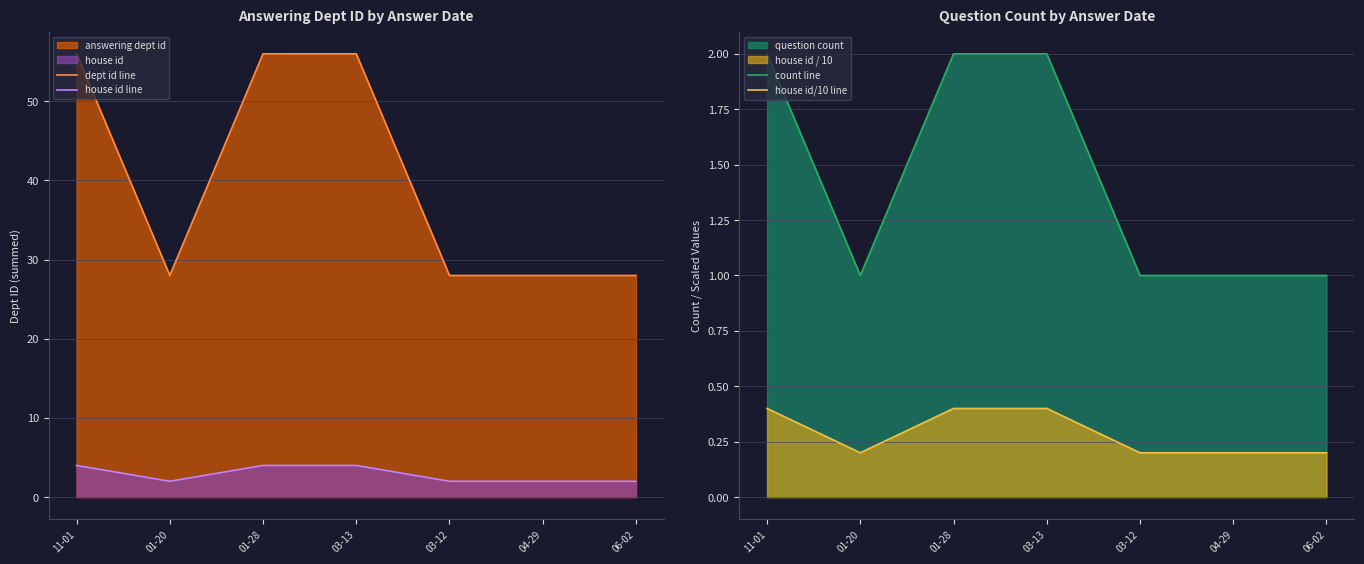

How many series are shown in this chart?

4